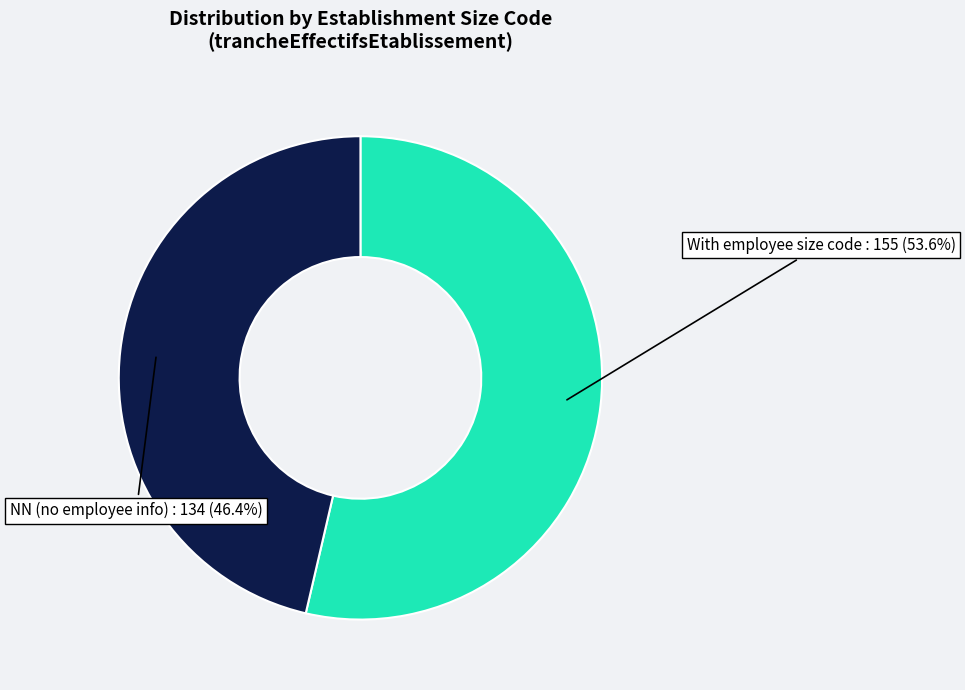

Is there a majority slice in this chart?

Yes